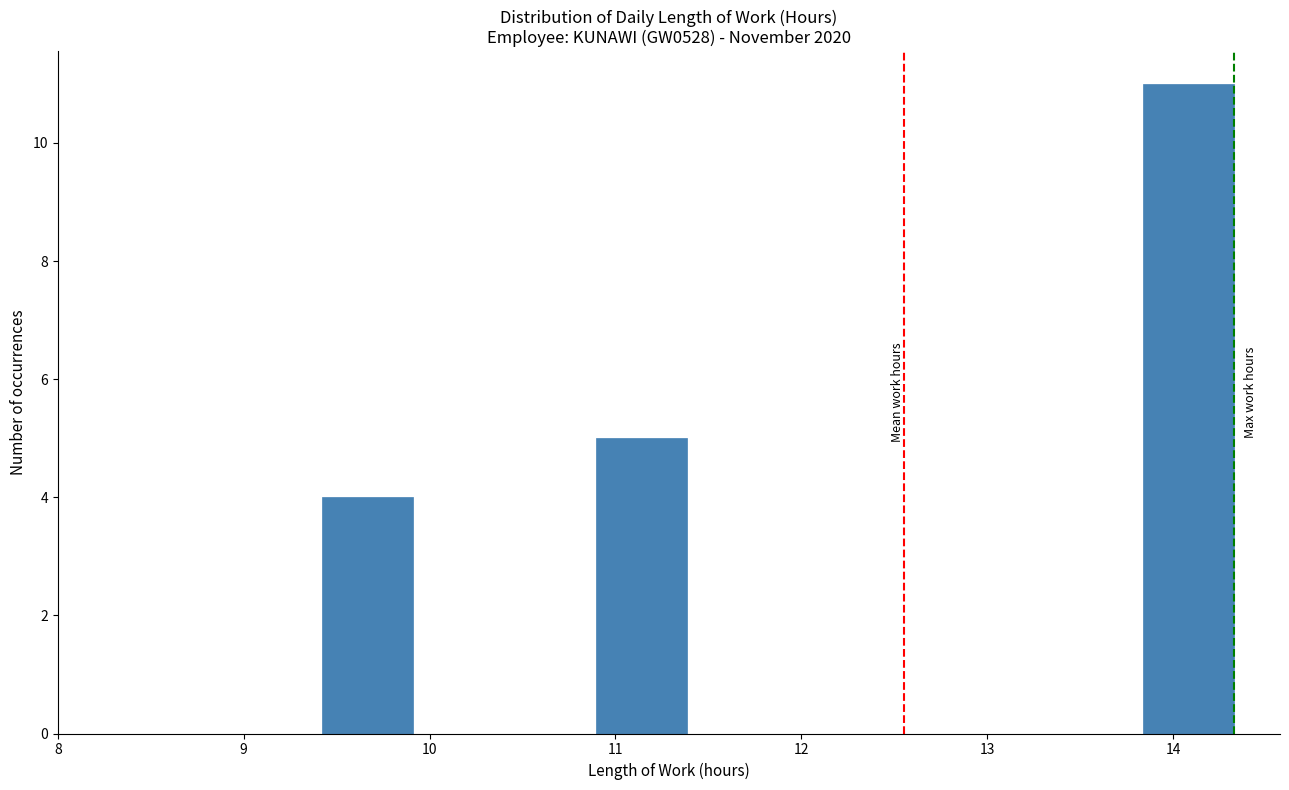

How tall is the bar that spans 9.4 to 9.9 on the x-axis? Neither the bar edges nor the heights are printed on the chart, so give them approximately, as read against the axes.

4